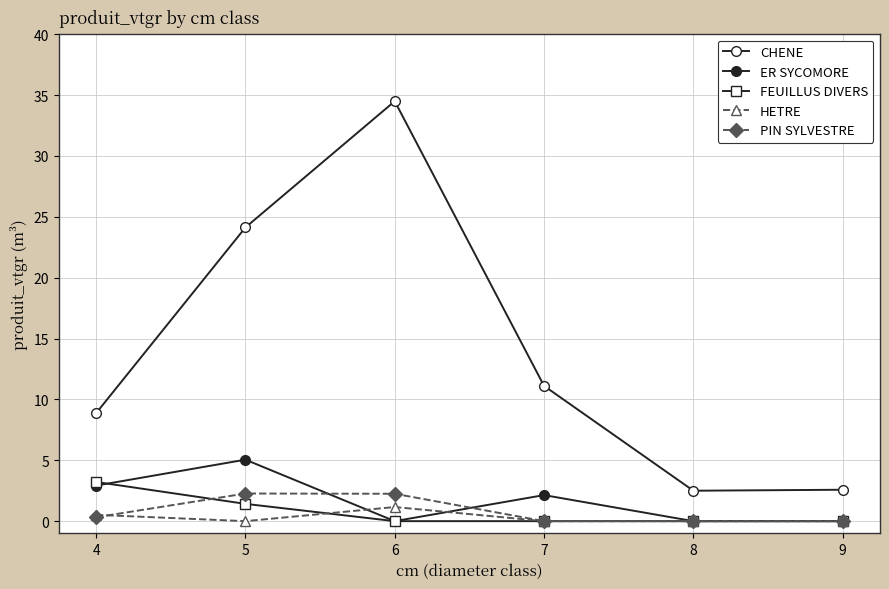

How many categories are shown in the chart?

6